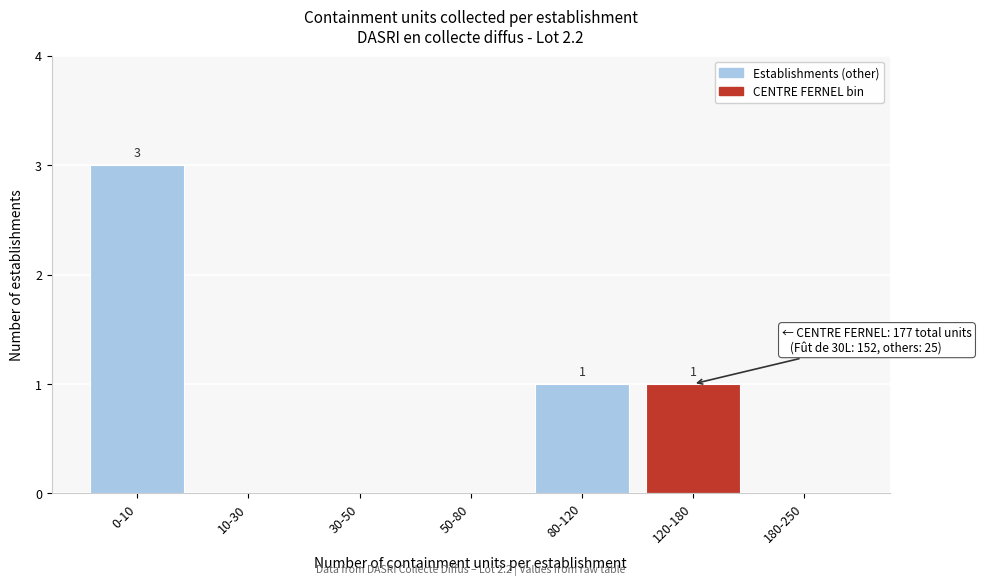

Reading left to right, list all the values displayed in this chart.

0-10=3	10-30=0	30-50=0	50-80=0	80-120=1	120-180=1	180-250=0